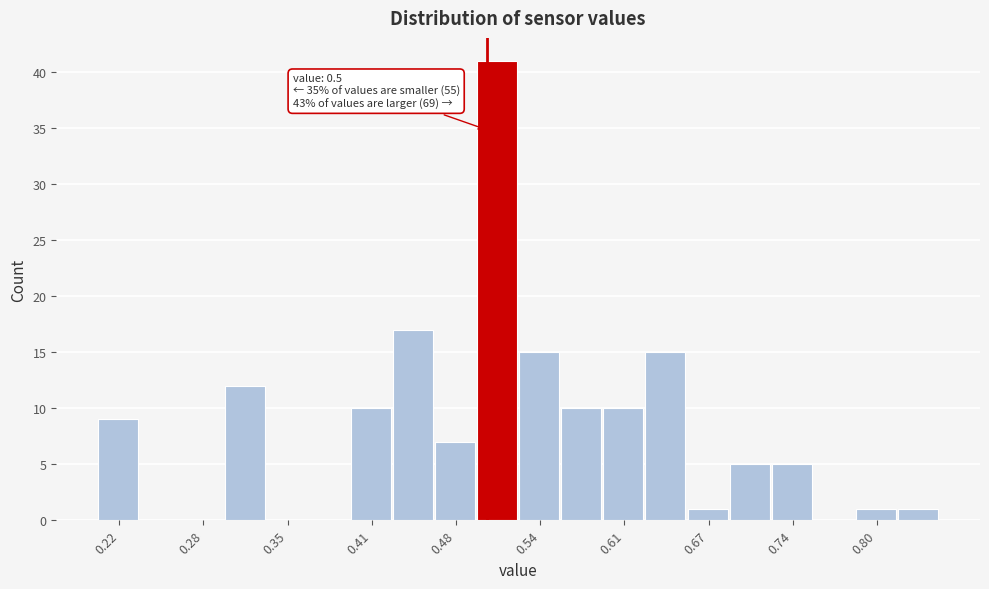

Read against the x-axis, roughly where is the centre of the tallest bar?

0.51